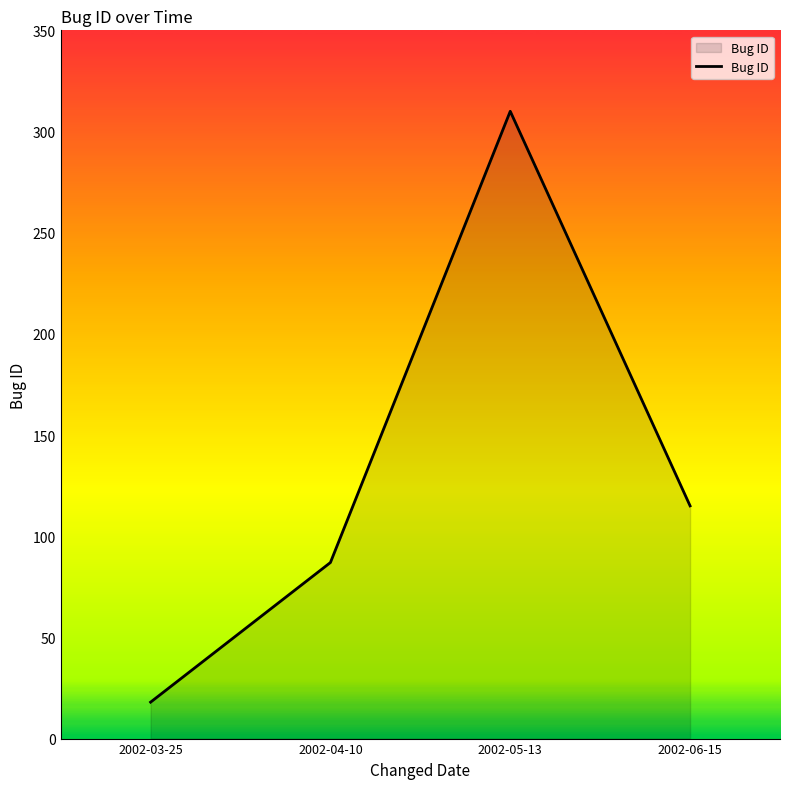

Reading left to right, transcribe all the data shown in this chart.

18	87	310	115